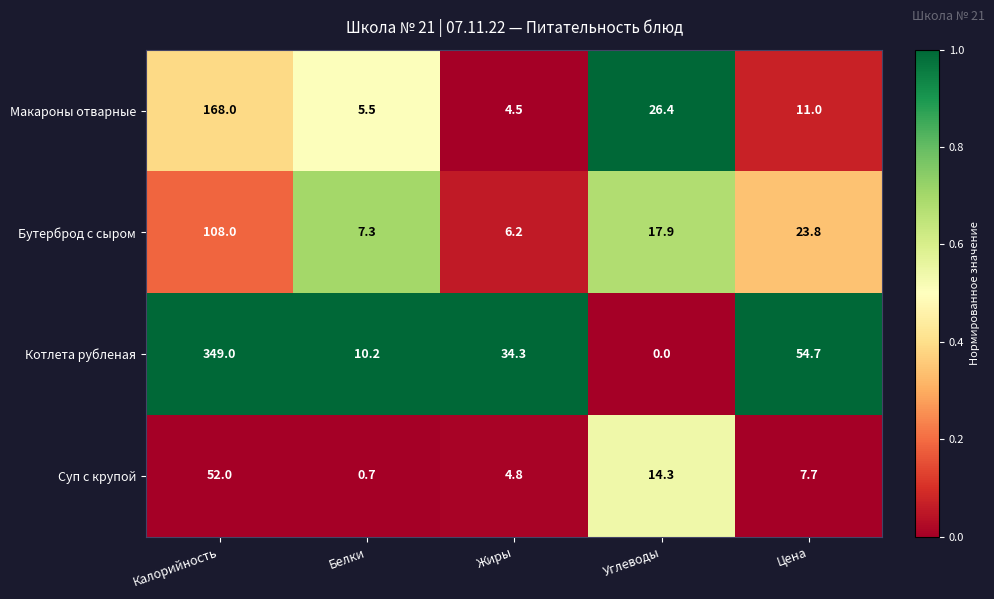

Reading left to right, transcribe all the data shown in this chart.

Макароны отварные: 168.0	5.5	4.5	26.4	11.0
Бутерброд с сыром: 108.0	7.3	6.2	17.9	23.8
Котлета рубленая: 349.0	10.2	34.3	0.0	54.7
Суп с крупой: 52.0	0.7	4.8	14.3	7.7